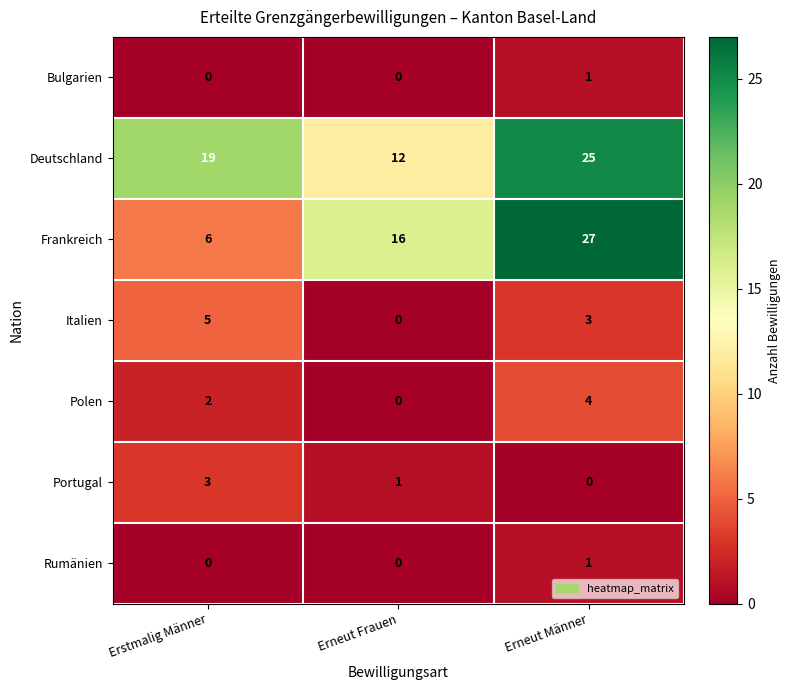

Which category has the highest value across all series?

Erneut Männer